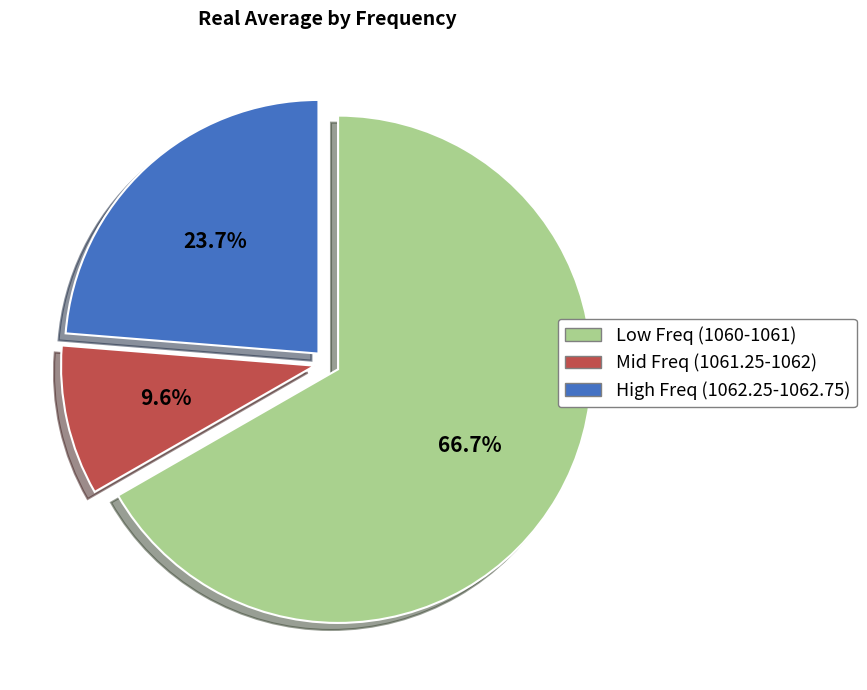

What is the largest slice in the pie chart?

Low Freq (1060-1061)